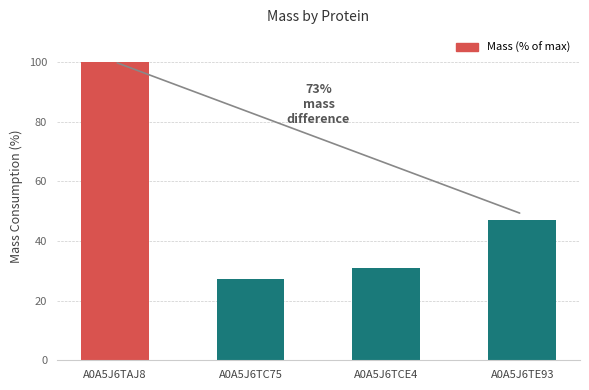

How many data points does each series have?

4